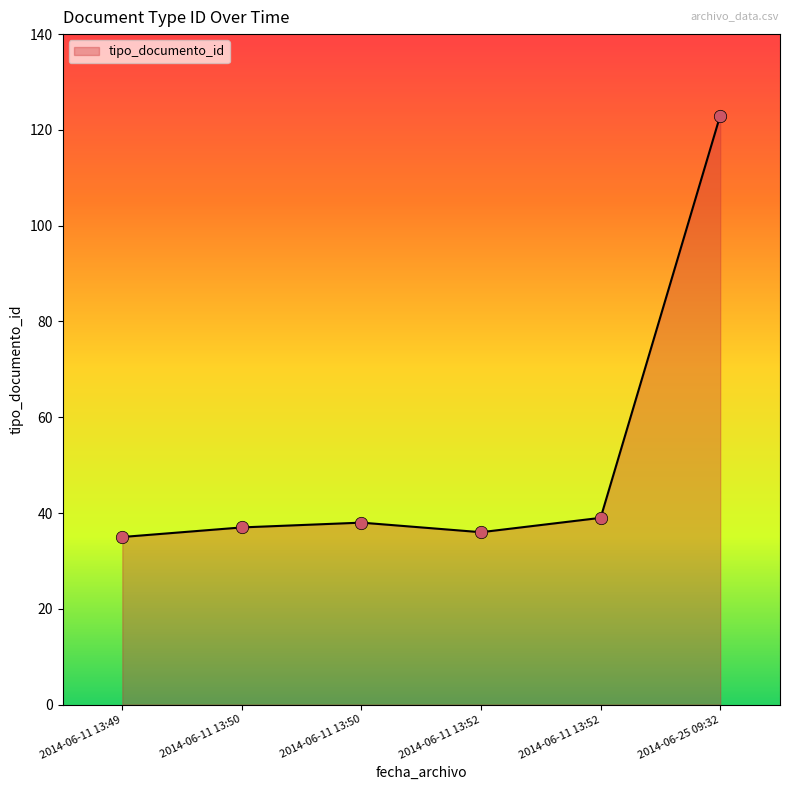

What is the ratio of the value at 2014-06-11 13:49 to the value at 2014-06-11 13:52?

0.9